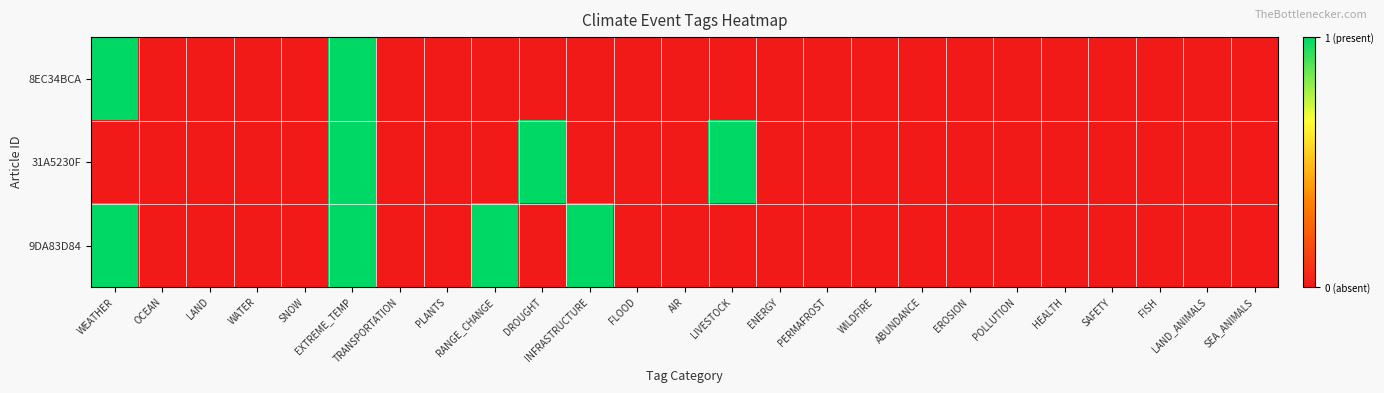

Which series has the widest spread of values?

8EC34BCA